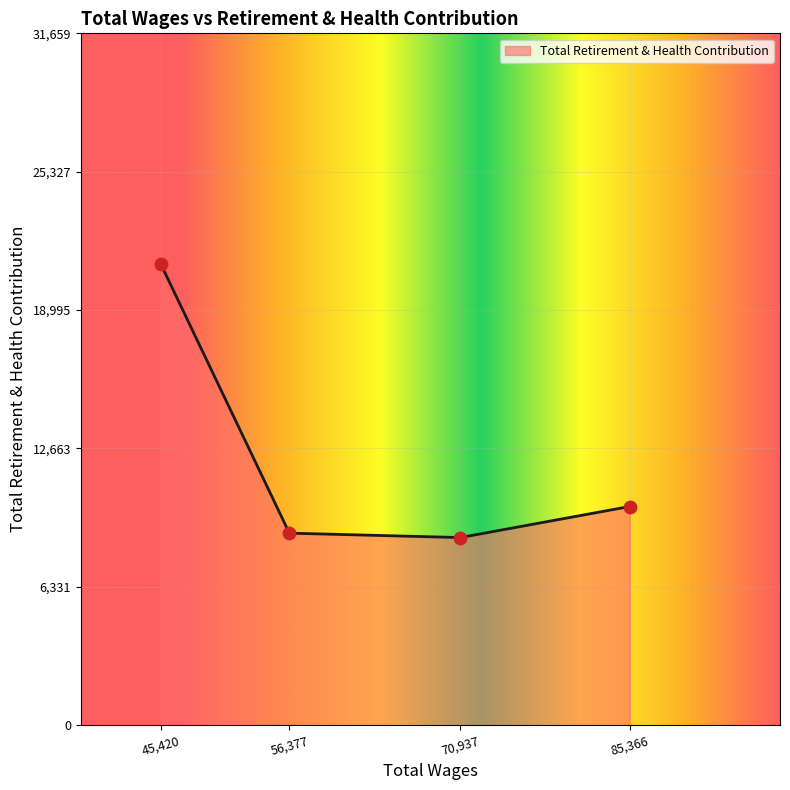

Approximately how many times larger is the value at 70,937 compared to 85,366?

0.9